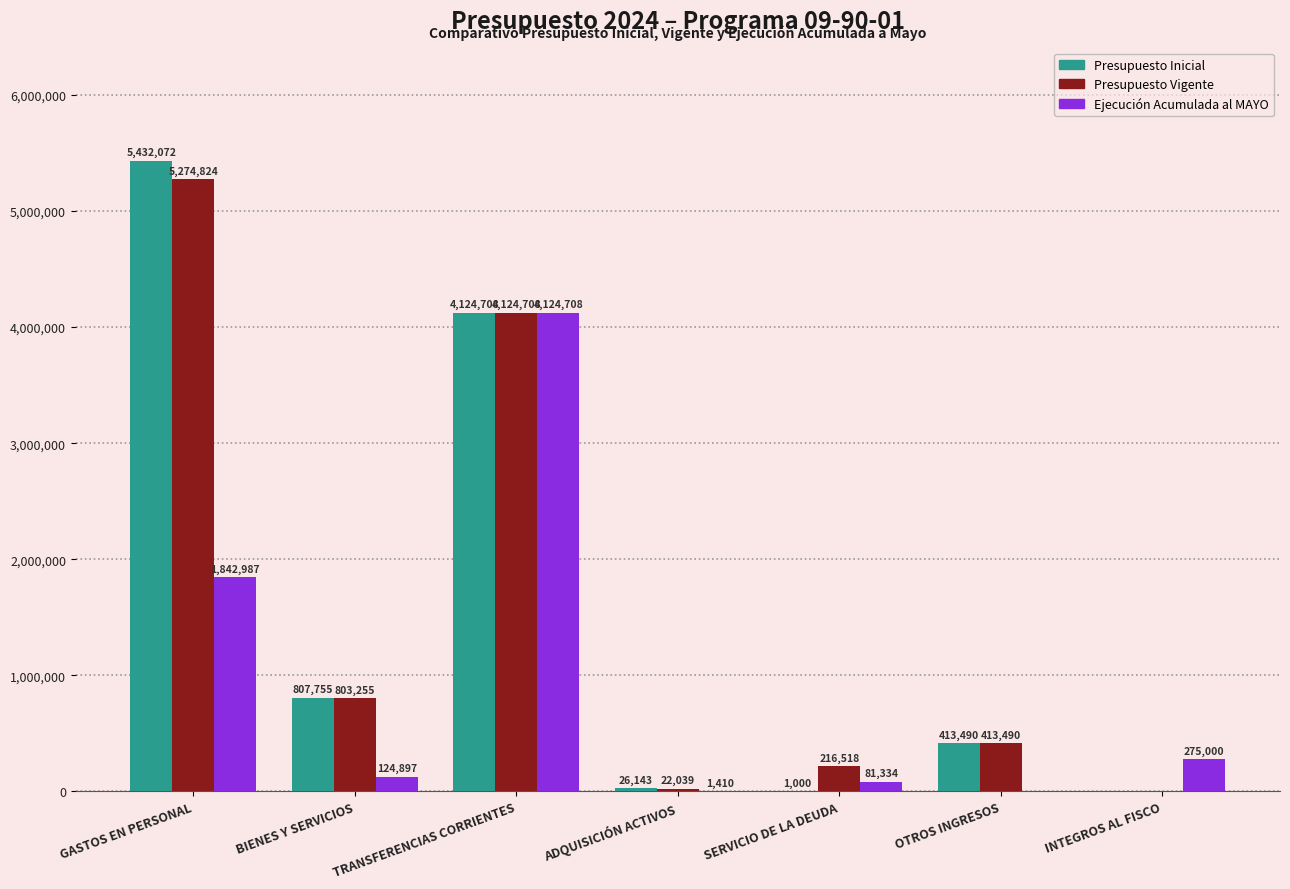

True or false: Presupuesto Inicial has a value of 4124708 at TRANSFERENCIAS CORRIENTES.

True